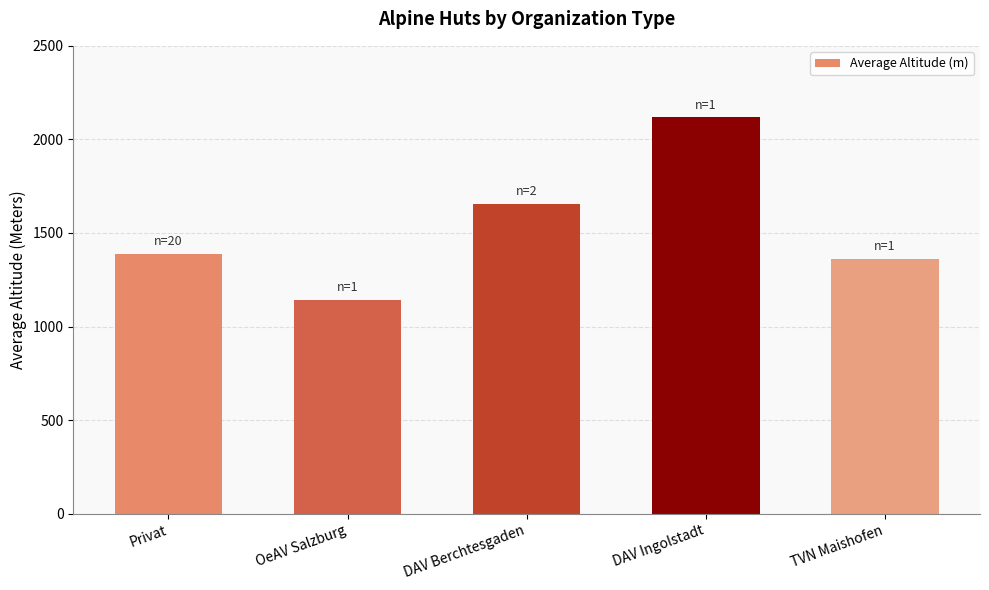

What value does the data have at Privat, to the nearest 100?

1400